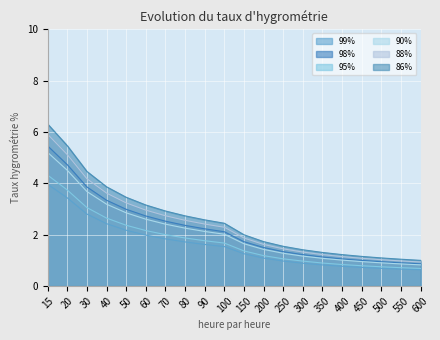

How many lines are shown in the chart?

6